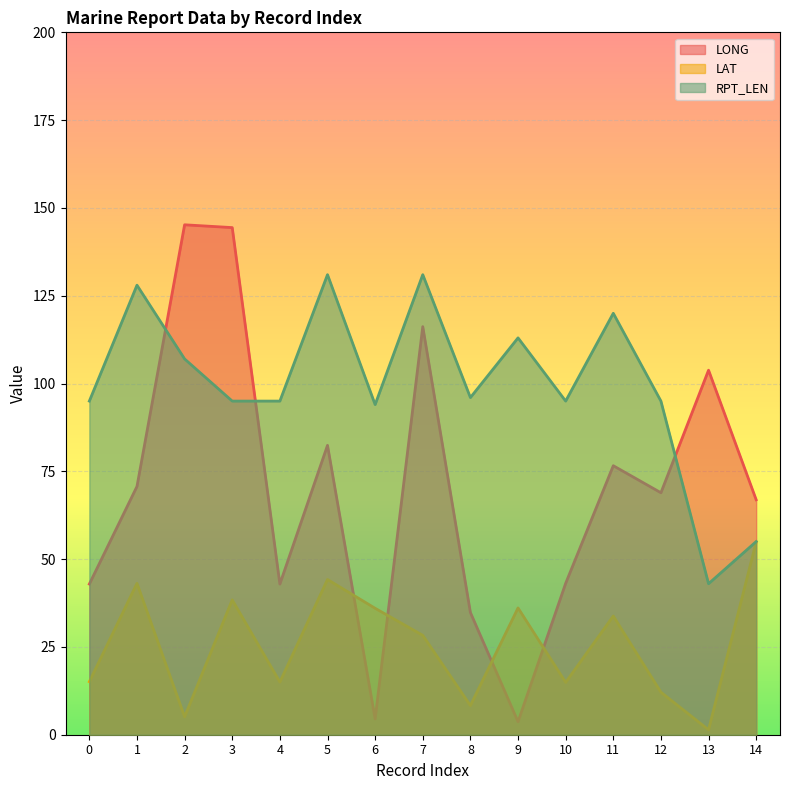

What is the sum of the LAT values at 3 and 9?

74.5